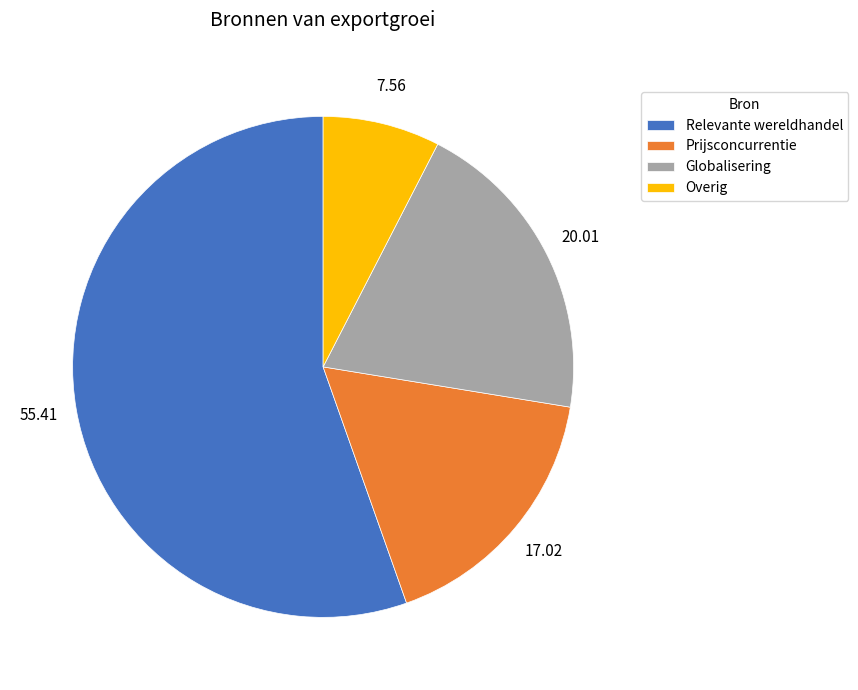

What is the largest slice in the pie chart?

Relevante wereldhandel